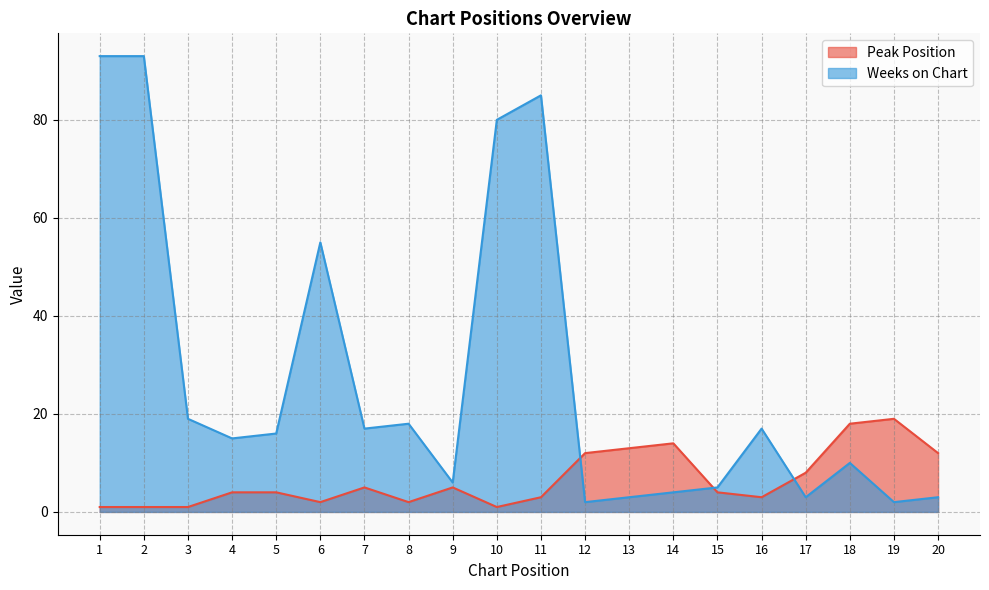

How many values in the Peak Position series exceed 4?

9